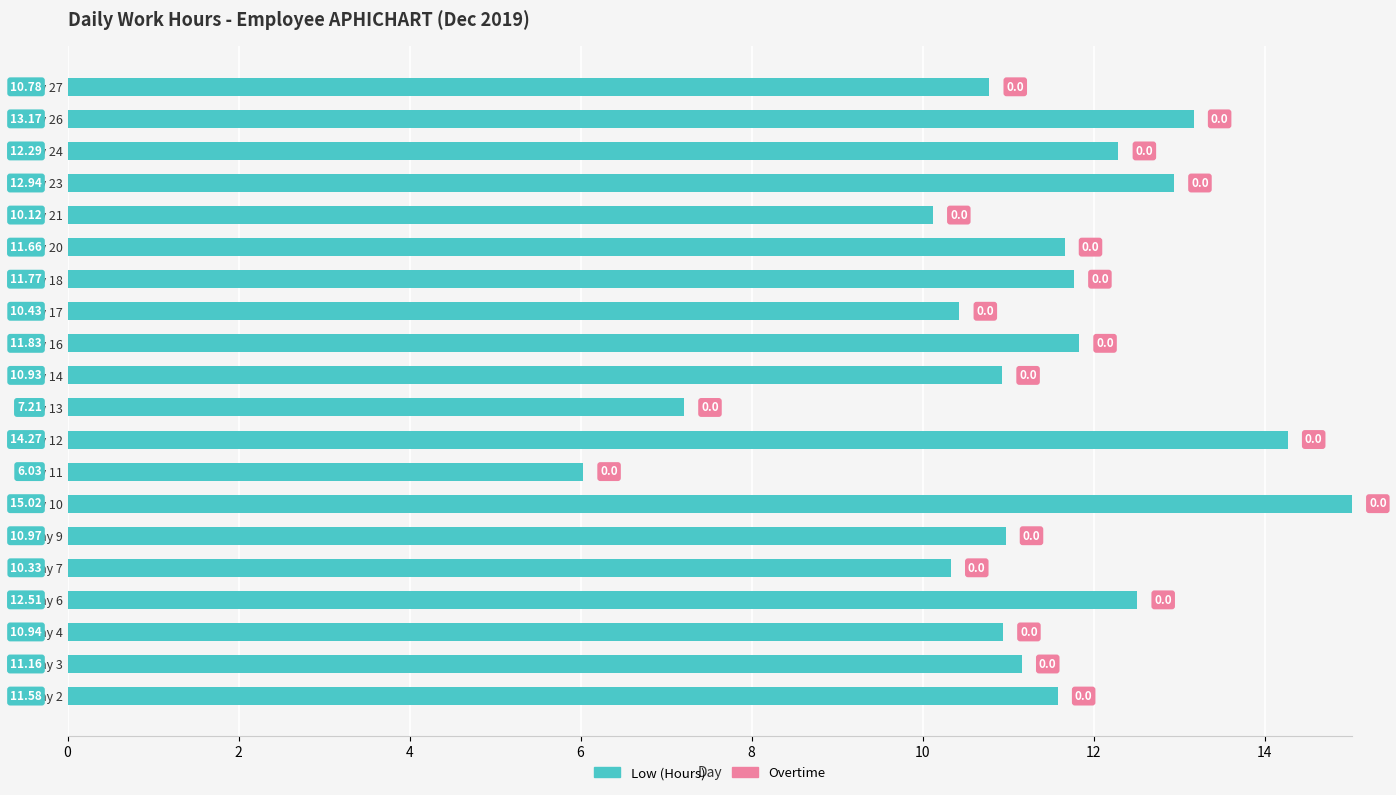

How many bars are there in total?

20